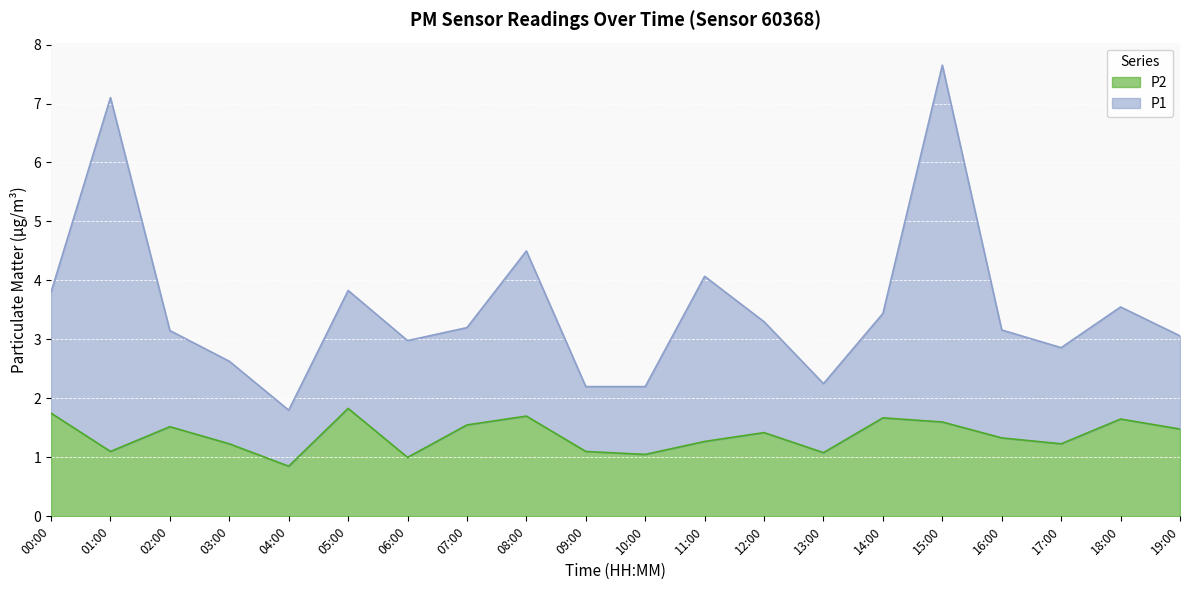

How many data points does each series have?

20